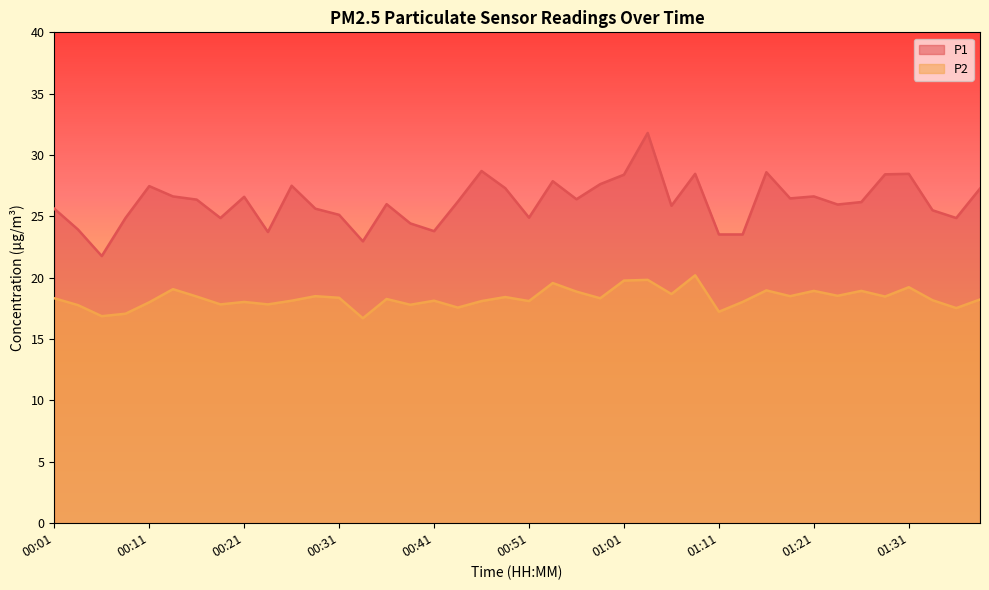

Is it true that P1 equals 24.4 at 15?

True